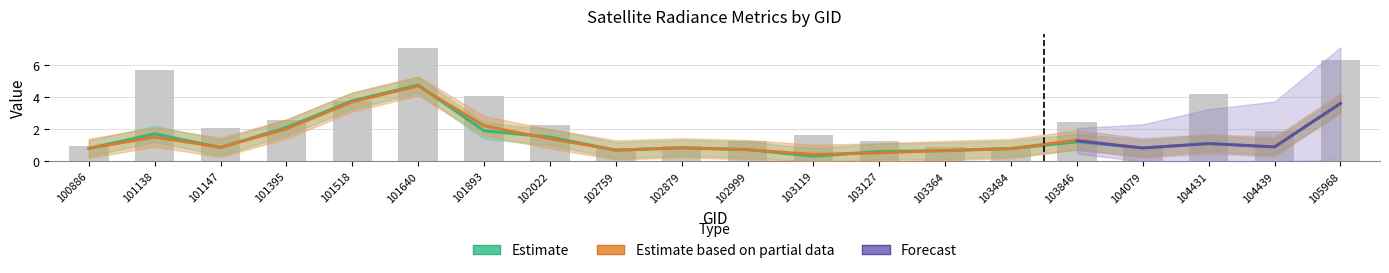

List the labels in order of dnbrad value, largest first.

101640, 105968, 101138, 104431, 101893, 101518, 101395, 103846, 102022, 101147, 104439, 103119, 102999, 103127, 102879, 100886, 103364, 102759, 104079, 103484